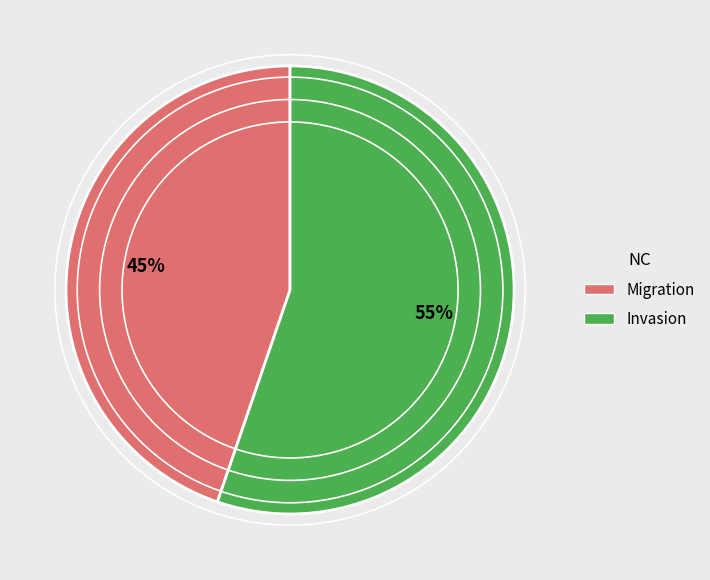

What is the ratio of the value at Invasion to the value at Migration?

1.2